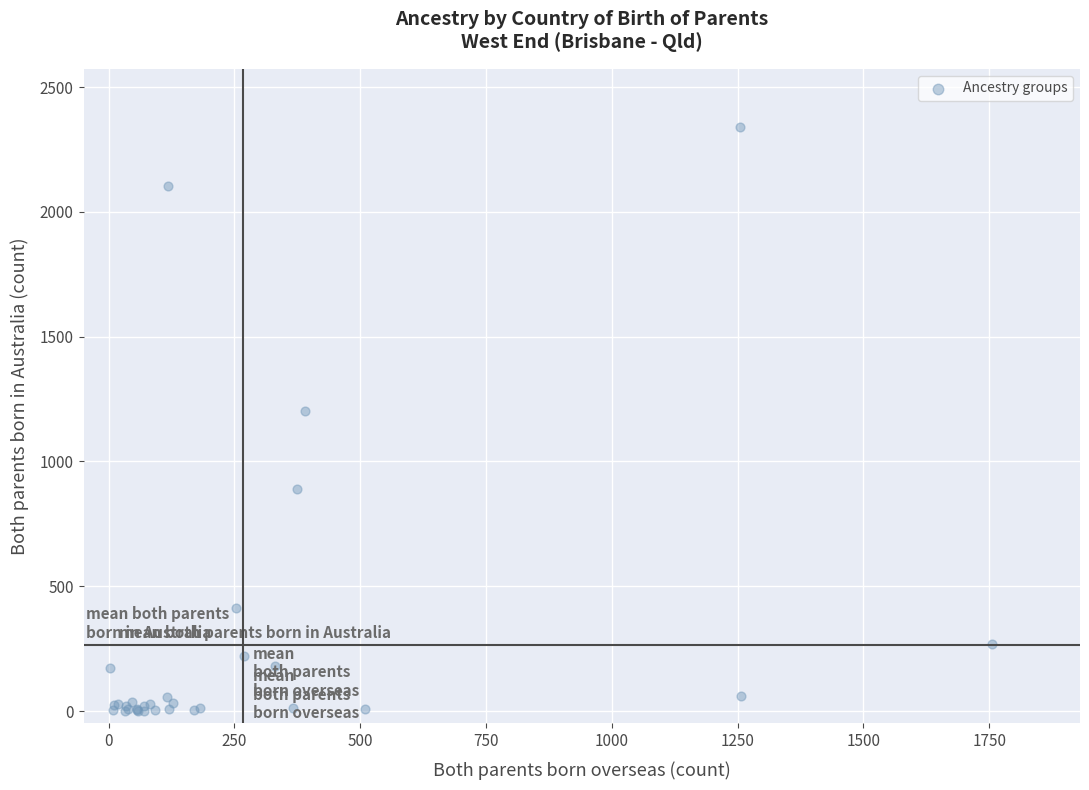

What Y value in the scatter plot is closest to 1169?

1201